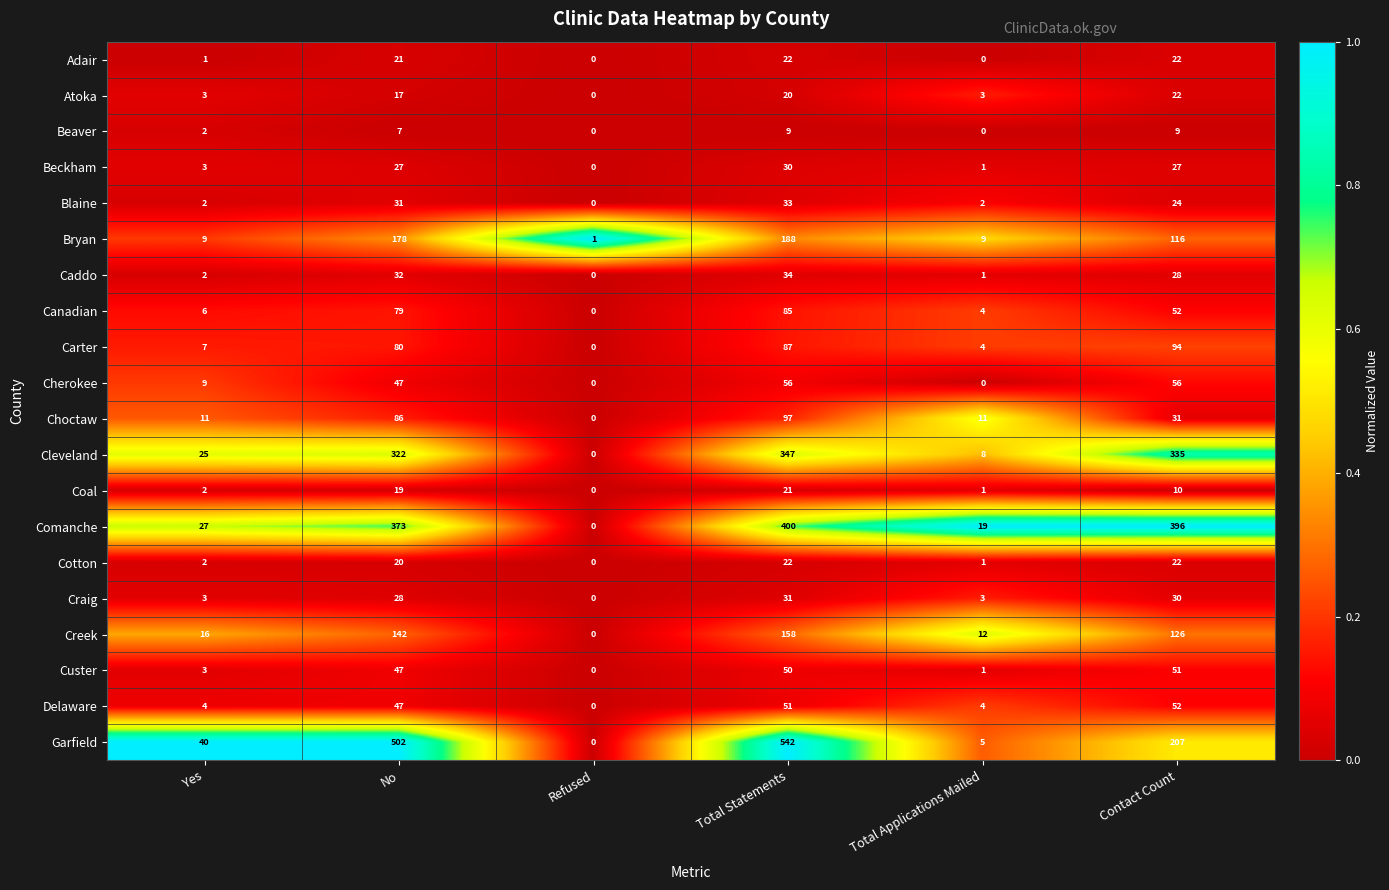

How many data points in Delaware are less than 47?

3